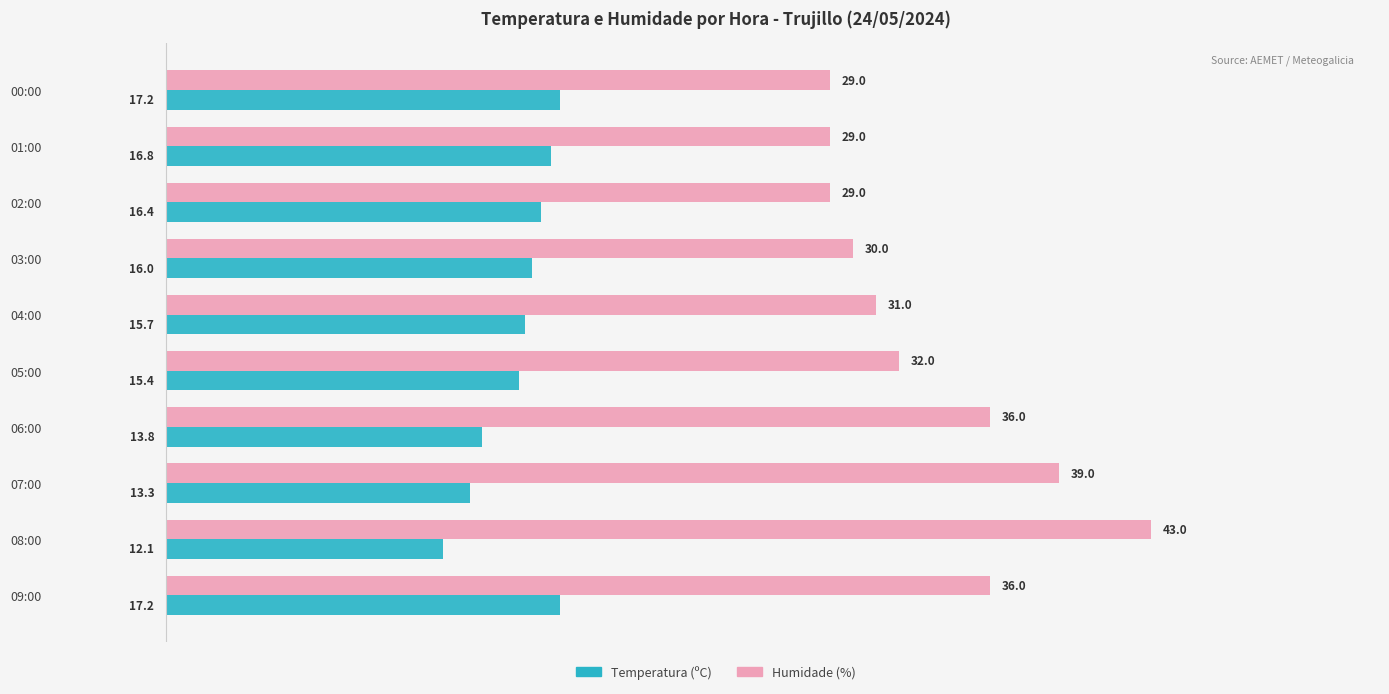

How many values in the Temperatura (ºC) series are below 16?

5